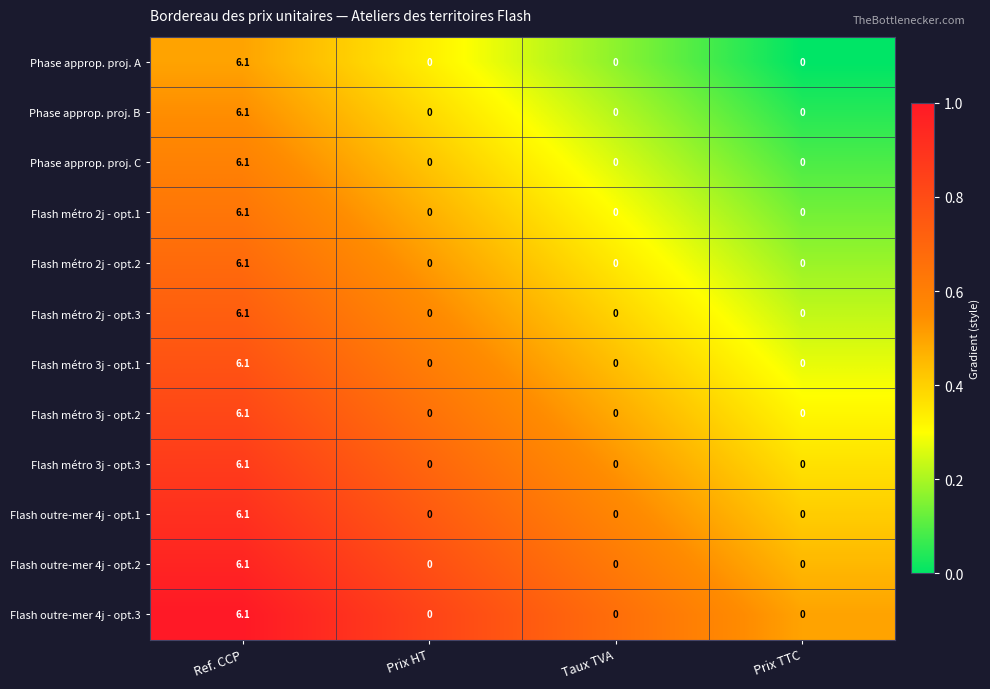

Which category has the highest value across all series?

Ref. CCP